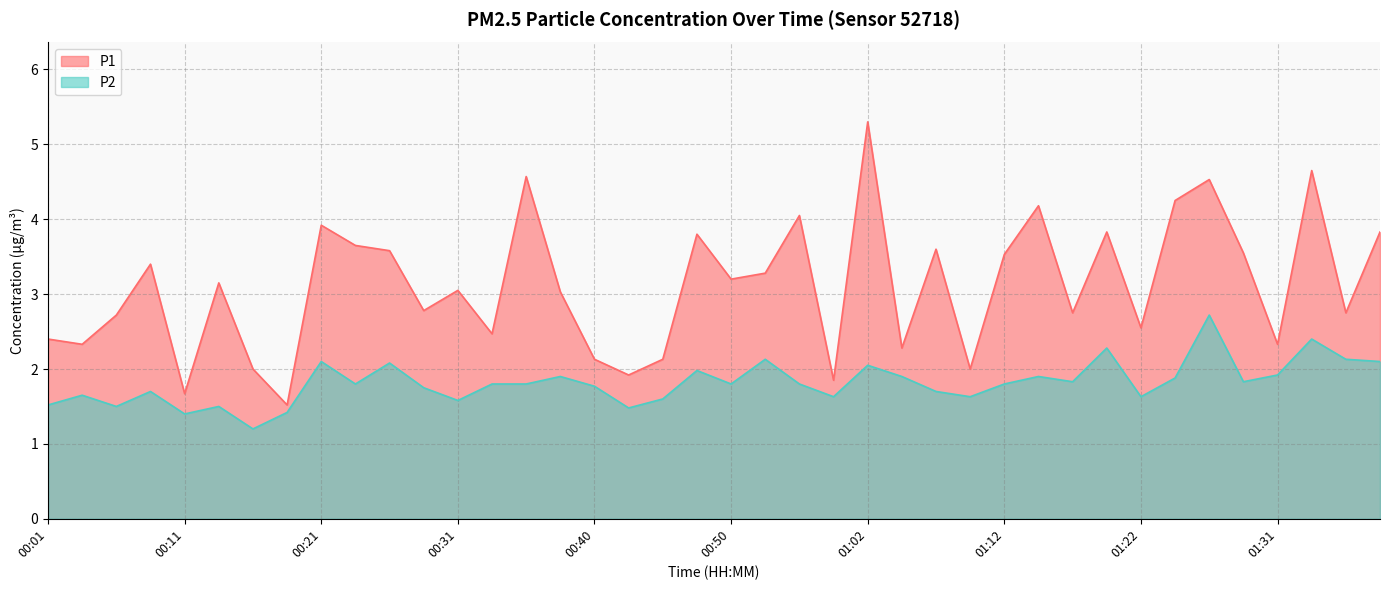

In P2, how many points are higher than both neighbors (excluding endpoints)?

13